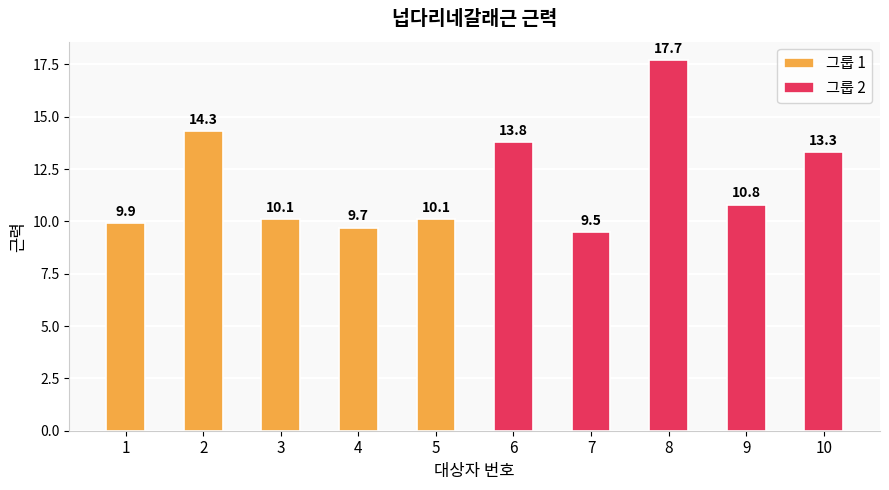

Where does the 그룹 1 series first go above 10?

2